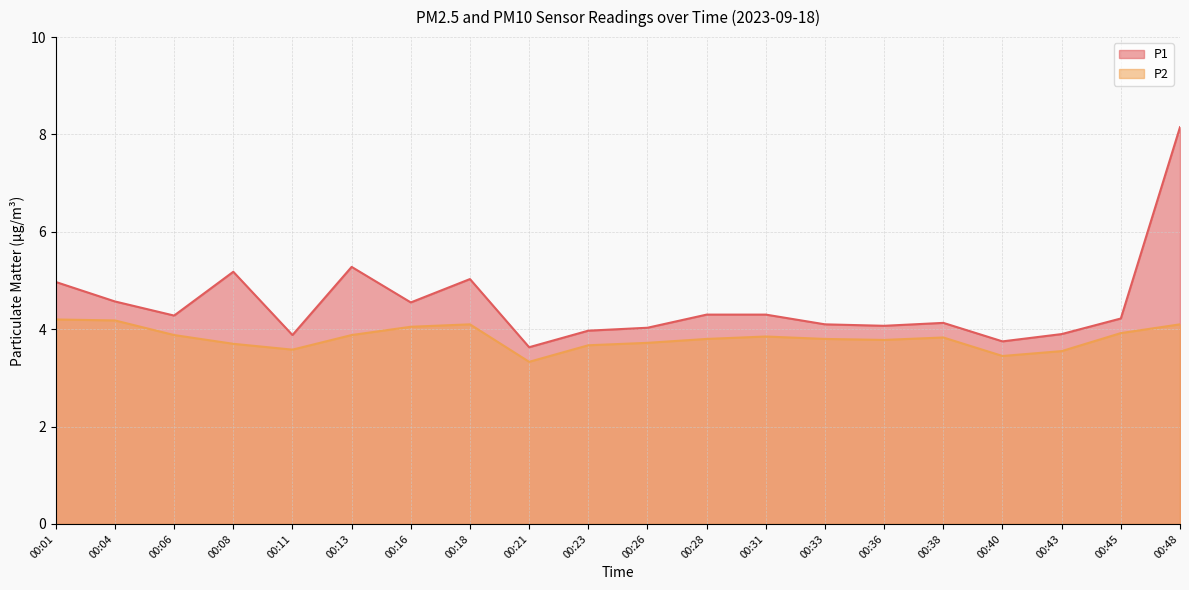

List the series in order of their overall mean, highest first.

P1, P2